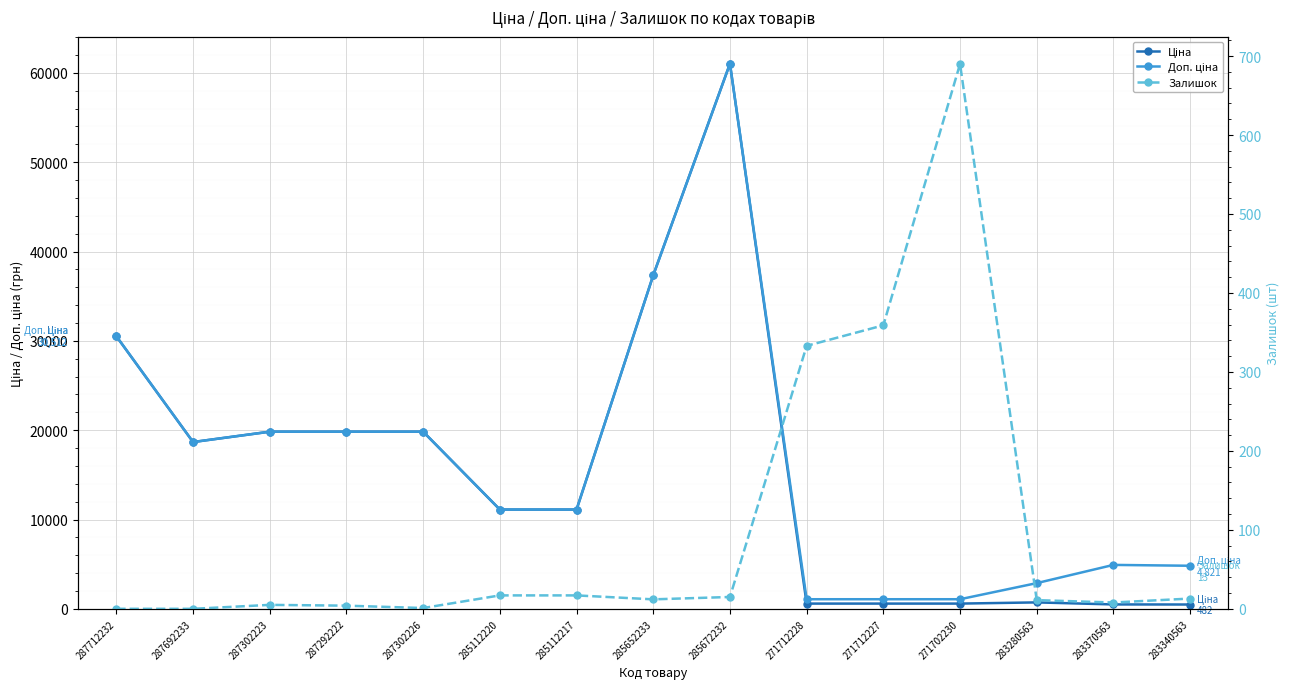

Reading left to right, extract all data points from this chart.

Ціна: 287712232=30512.3	287692233=18671.5	287302223=19831.1	287292222=19831.1	287302226=19831.1	285112220=11113.6	285112217=11113.6	285652233=37343.0	285672232=61024.7	271712228=586.0	271712227=586.0	271702230=586.0	283280563=719.6	283370563=491.7	283340563=482.1
Доп. ціна: 287712232=30512.3	287692233=18671.5	287302223=19831.1	287292222=19831.1	287302226=19831.1	285112220=11113.6	285112217=11113.6	285652233=37343.0	285672232=61024.7	271712228=1074.5	271712227=1074.5	271702230=1074.5	283280563=2878.5	283370563=4917.4	283340563=4821.4
Залишок: 287712232=0.0	287692233=0.0	287302223=5.0	287292222=4.0	287302226=1.0	285112220=17.0	285112217=17.0	285652233=12.0	285672232=15.0	271712228=333.0	271712227=359.0	271702230=690.0	283280563=11.0	283370563=8.0	283340563=13.0